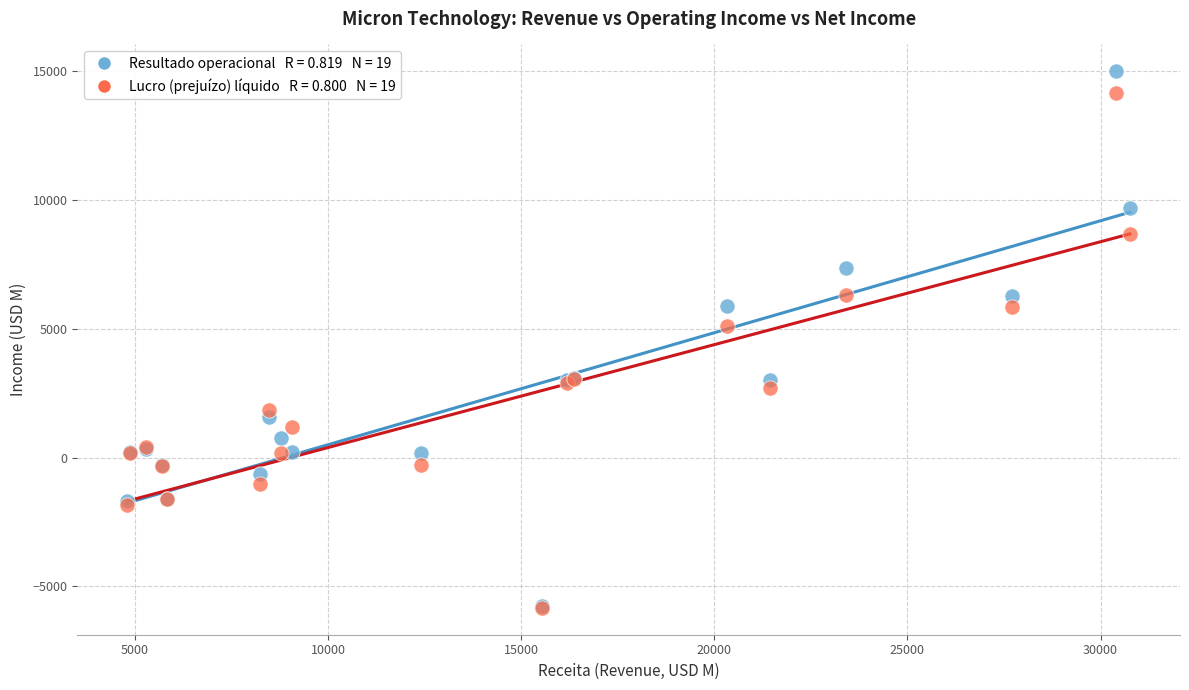

Across all series, what Y value is closest to 4580?

5089